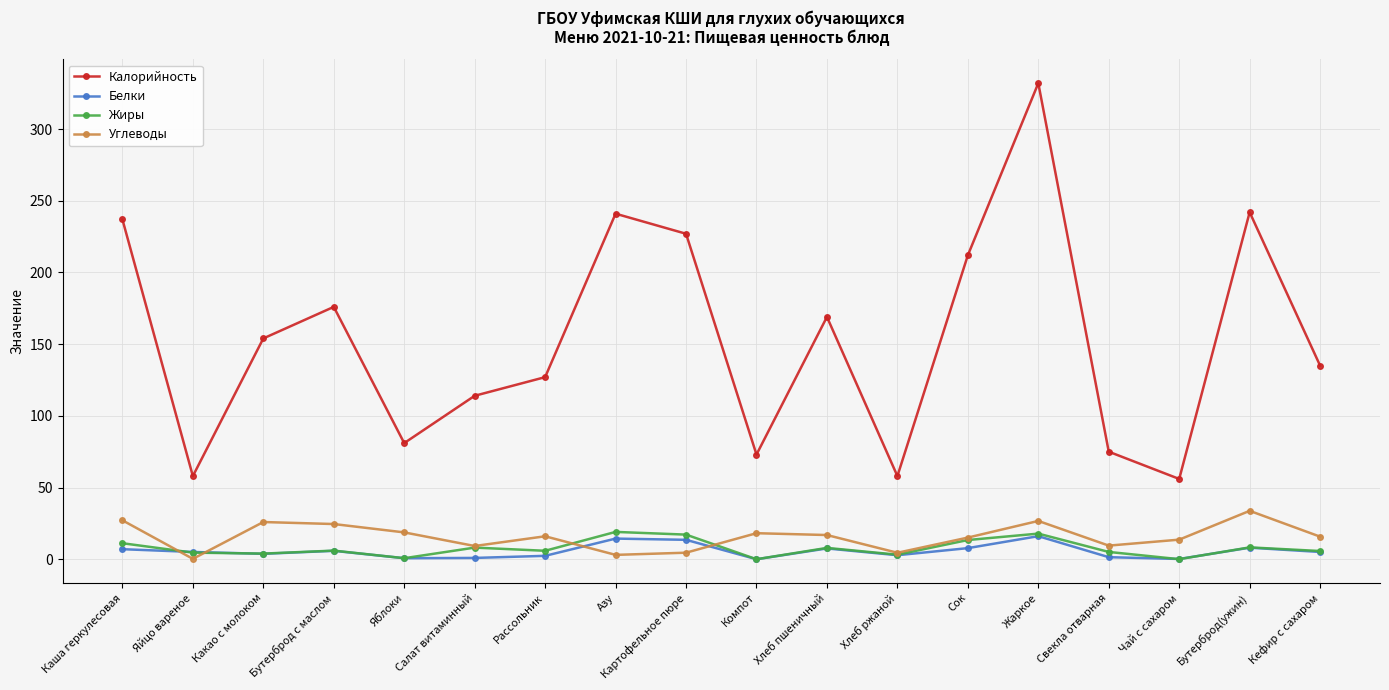

Which series has the widest spread of values?

Калорийность